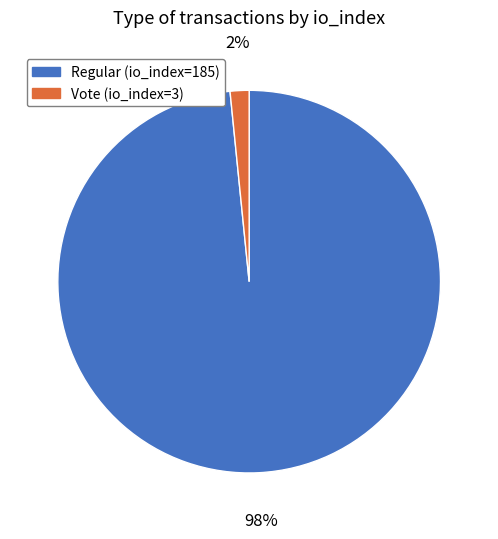

The Vote (io_index=3) slice represents 13% of the pie. True or false?

False